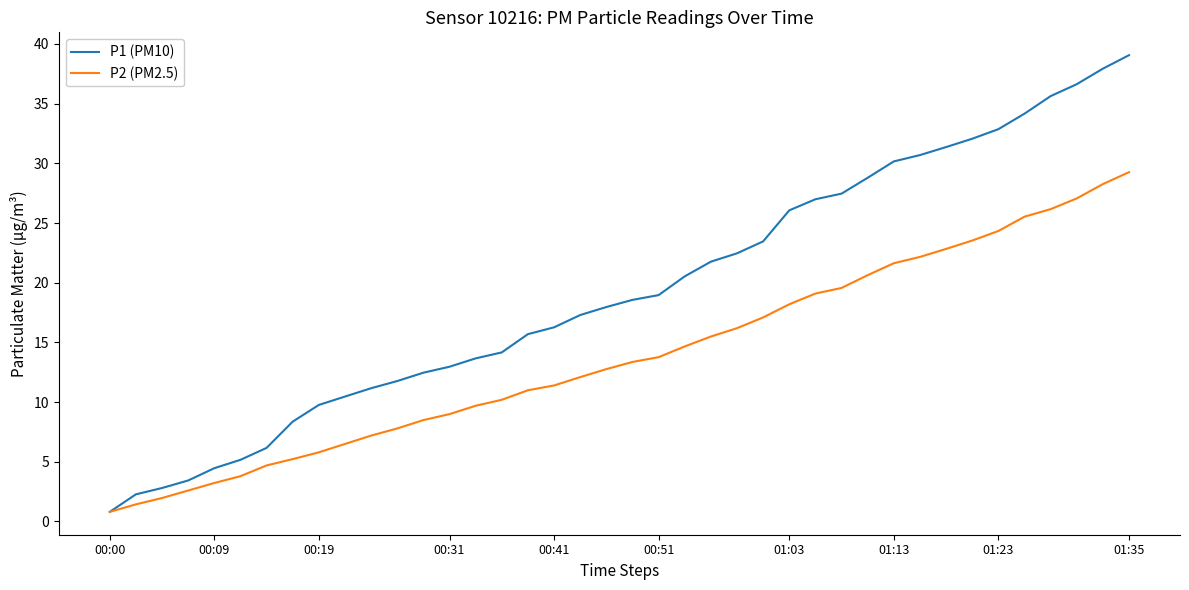

Which series has the widest spread of values?

P1 (PM10)